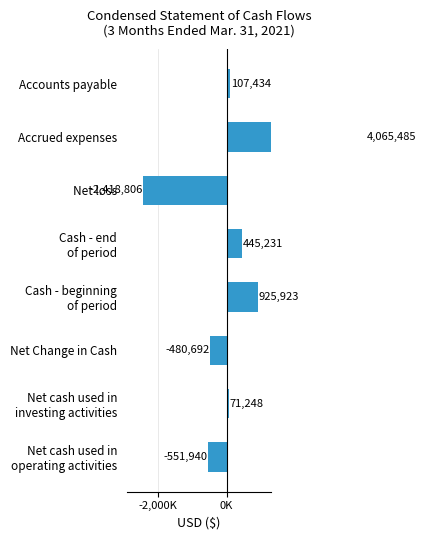

What is the maximum value shown in the chart?

4065485